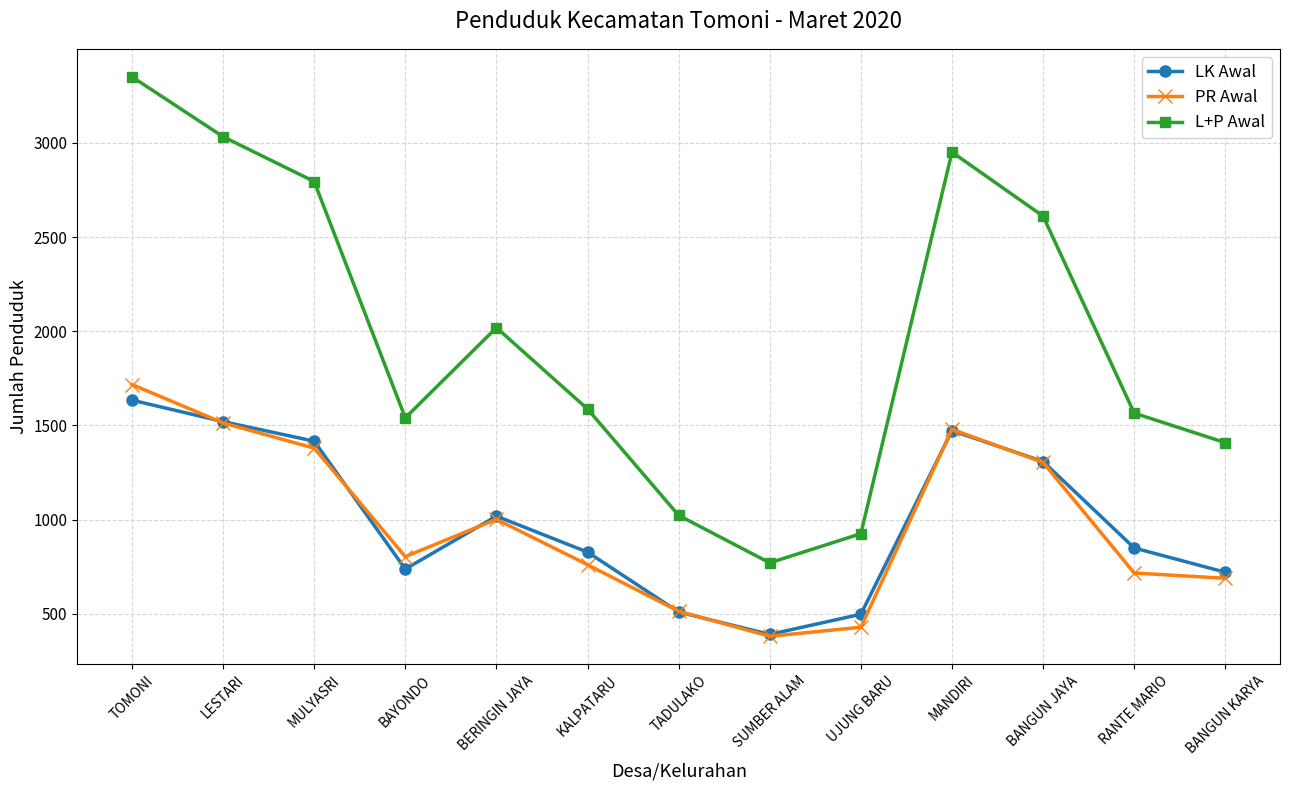

Where does the LK Awal series first go above 849?

TOMONI